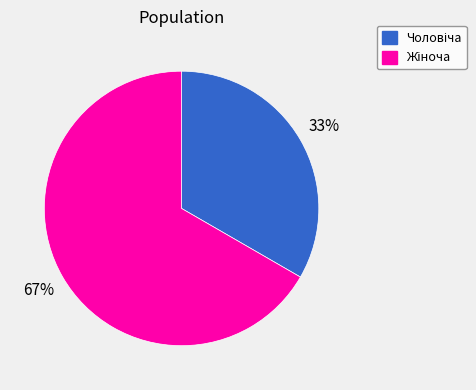

How many slices are in this pie chart?

2